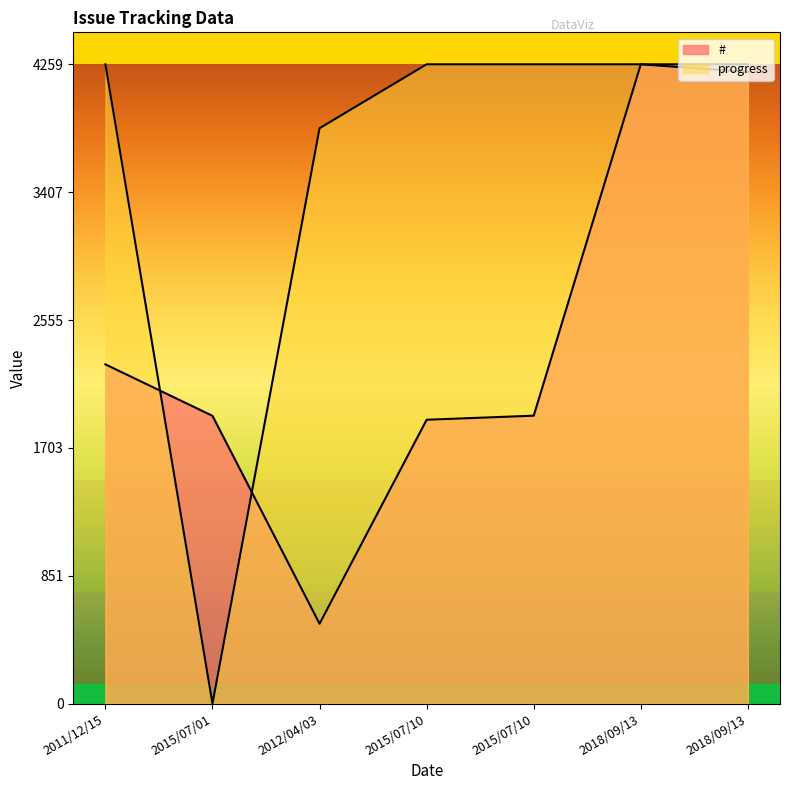

Is it true that # equals 532.0 at 2012/04/03?

True